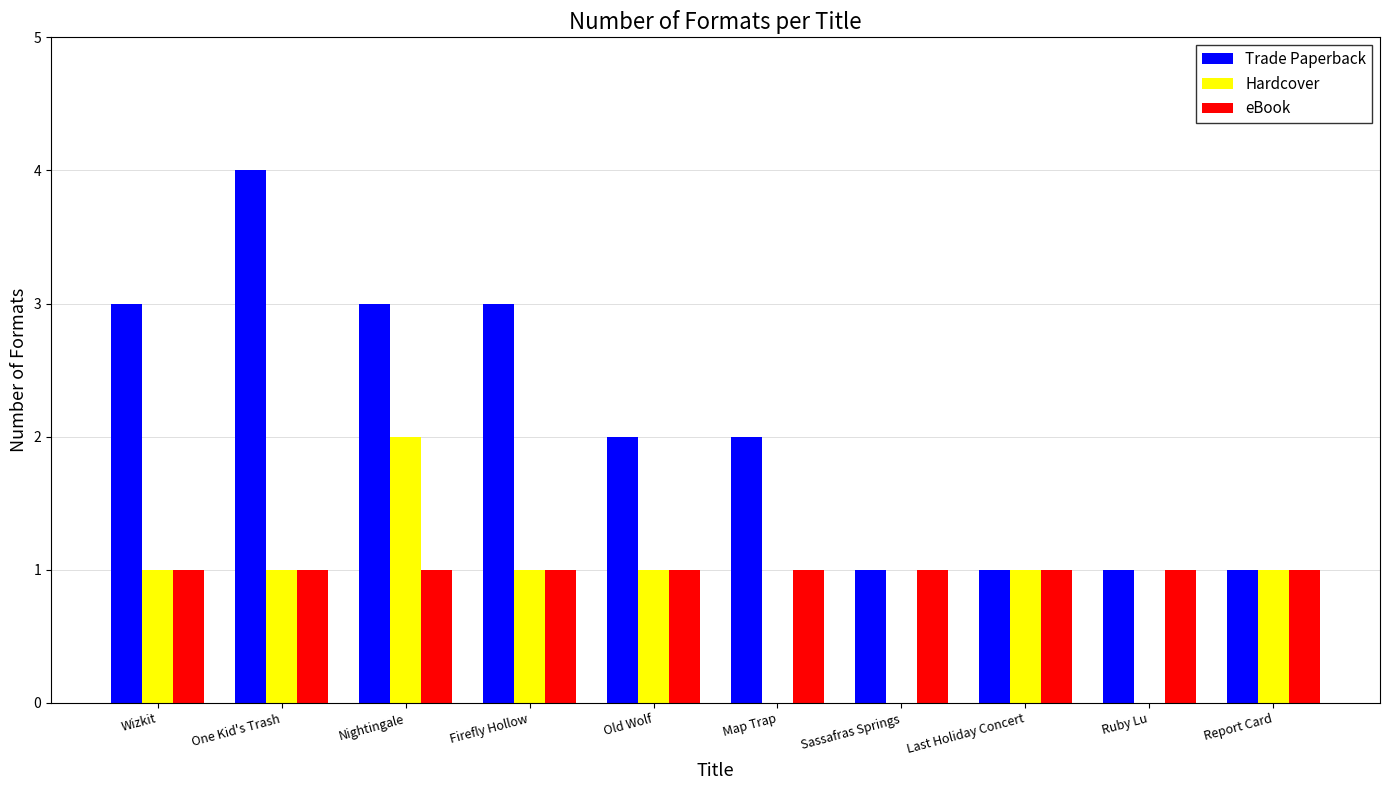

Are the bars horizontal?

No